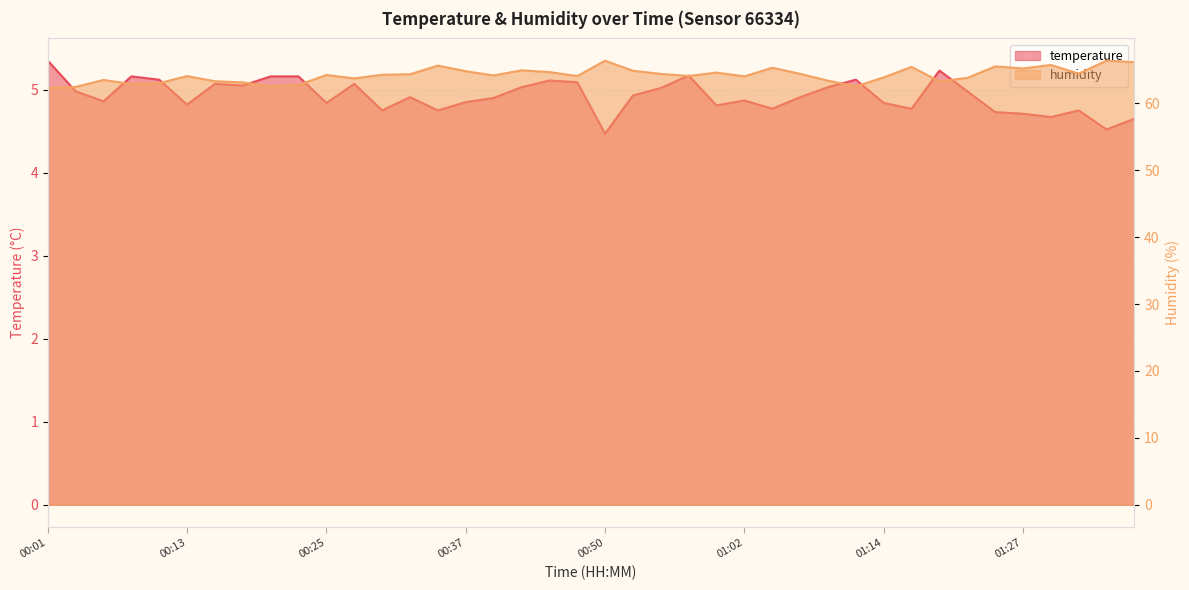

What is the label of the 15th point from the left?

00:35